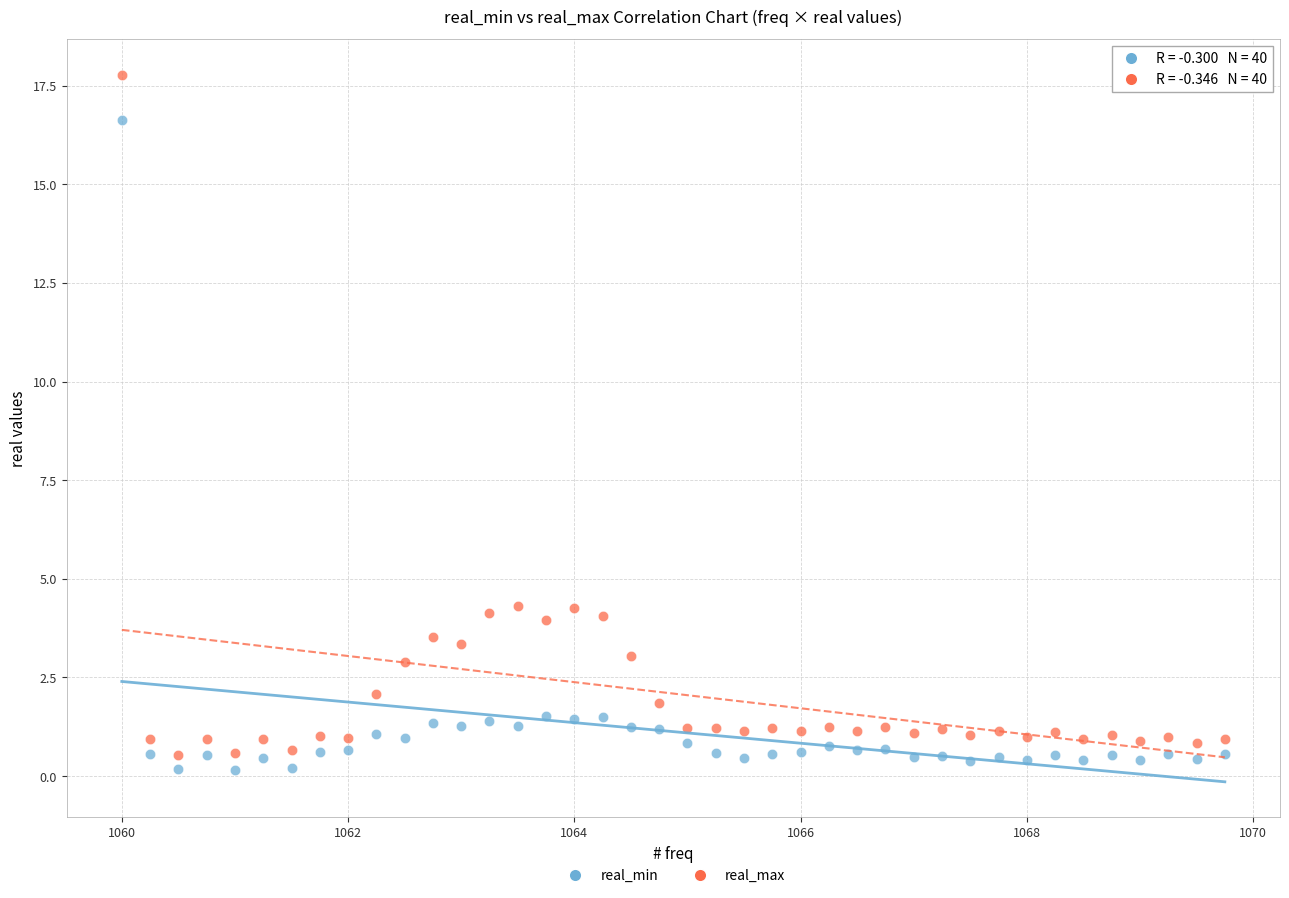

Across all data points, what is the range of Y values (max minus min)?

17.6